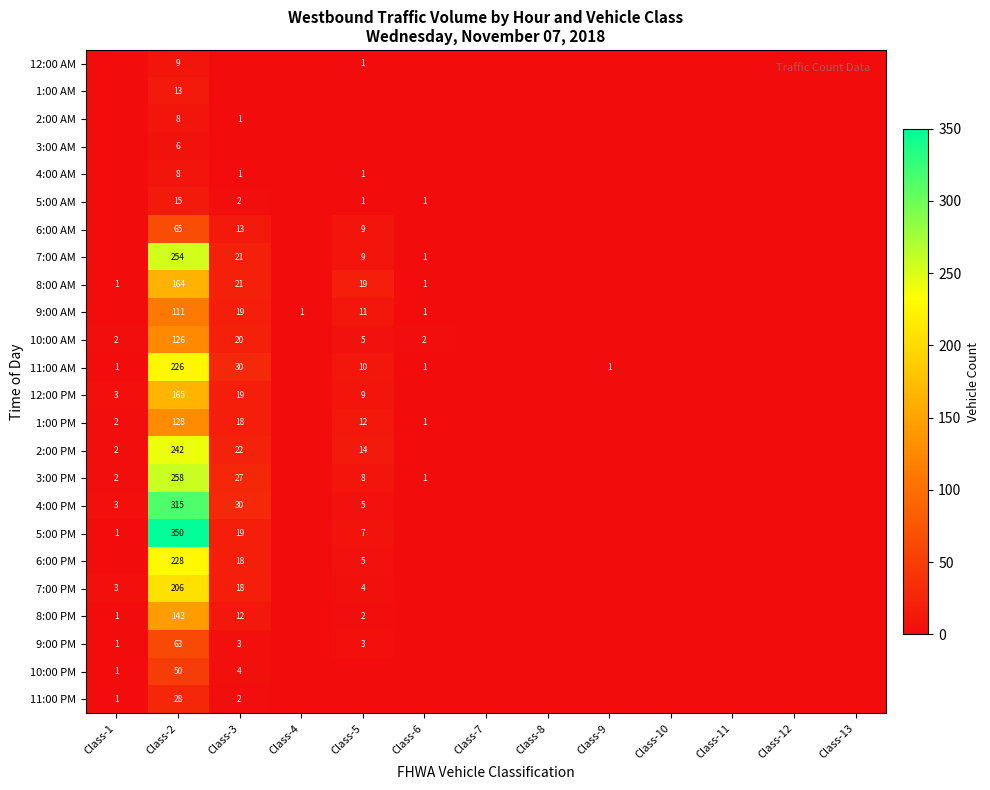

The value of 5:00 PM at Class-2 is 509. True or false?

False